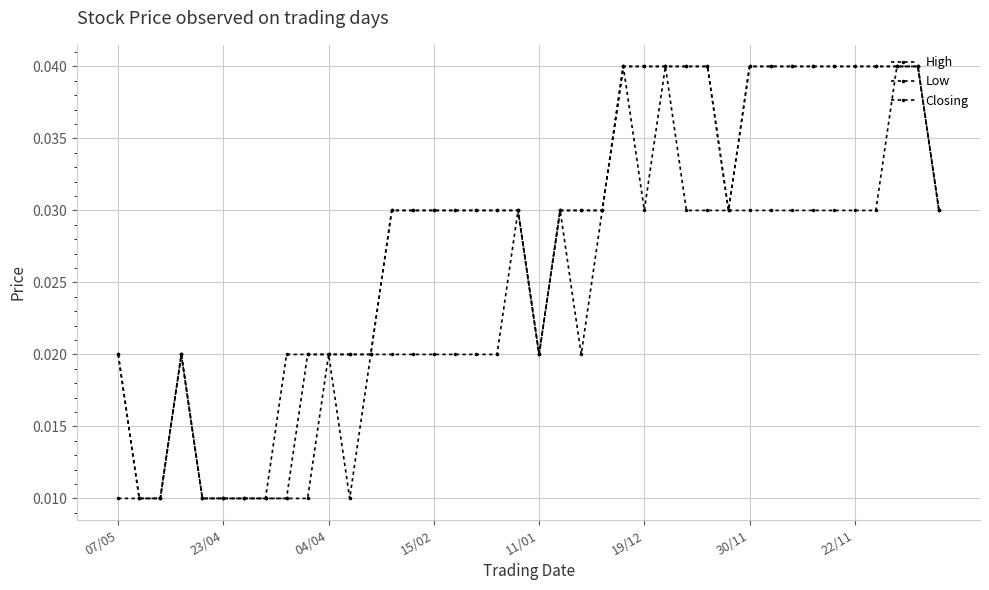

How many interior local valleys does the Closing series have?

2